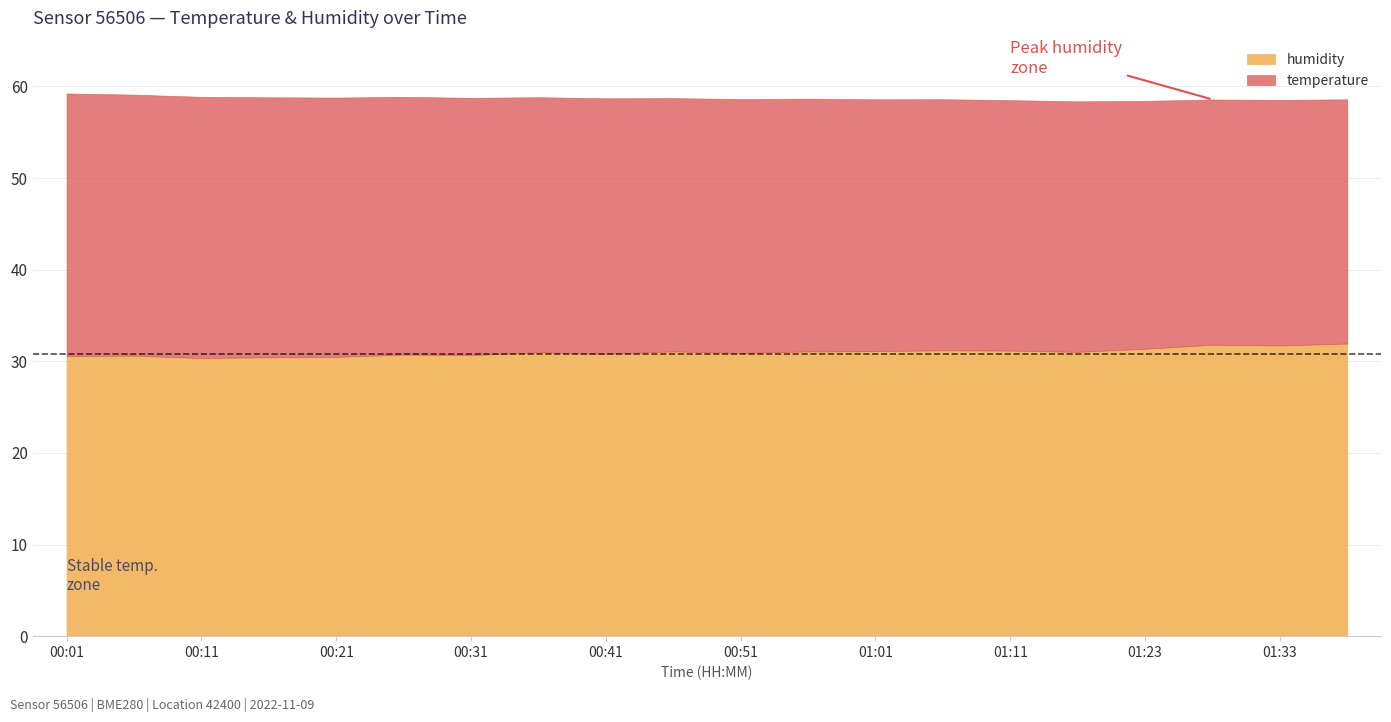

How many interior local peaks does the humidity series have?

6